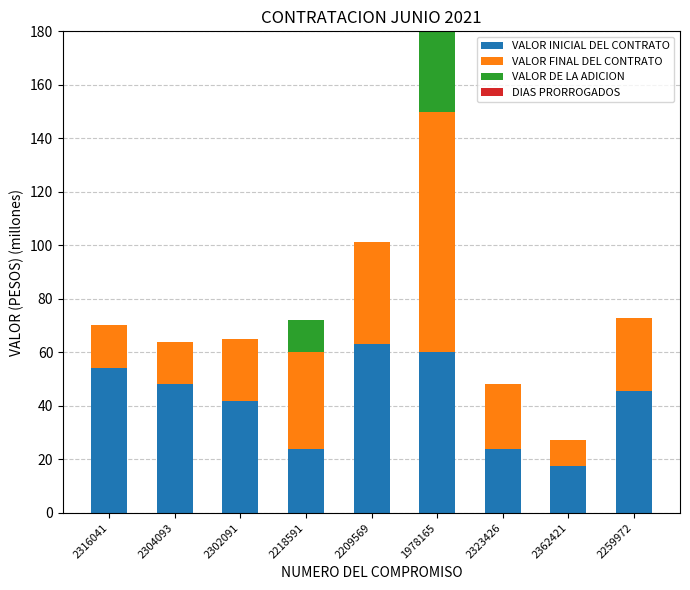

What is the sum of all VALOR INICIAL DEL CONTRATO values?

378.0